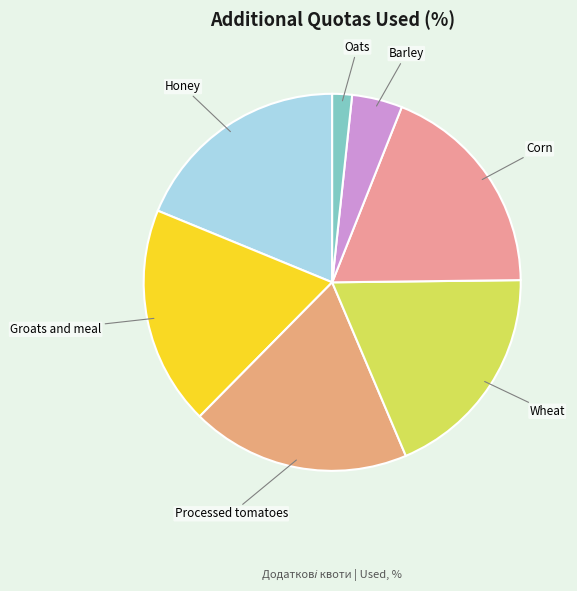

Which slice is the smallest?

Oats